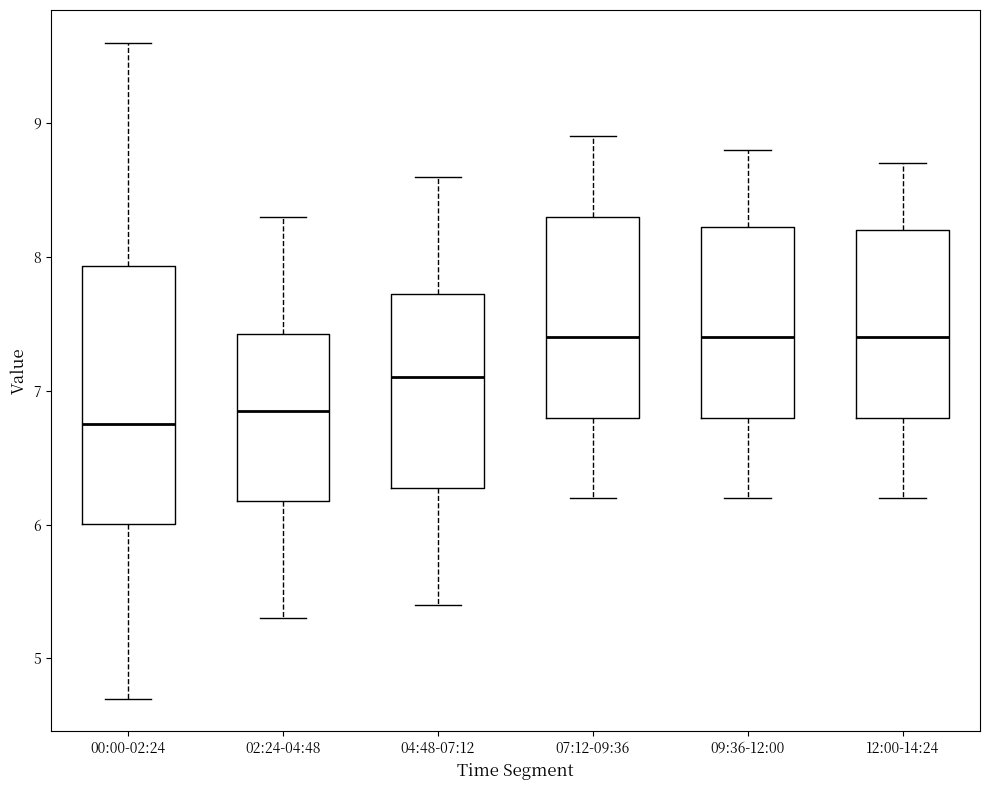

Reading left to right, read every box against the y-axis: the position of its median line, the range the box covers, and the ends of its whiskers. The values are not printed on the chart, so give them approximately, as read against the axis.

00:00-02:24: median 6.8, box 6.0 to 7.9, whiskers 4.7 to 9.6
02:24-04:48: median 6.9, box 6.2 to 7.4, whiskers 5.3 to 8.3
04:48-07:12: median 7.1, box 6.3 to 7.7, whiskers 5.4 to 8.6
07:12-09:36: median 7.4, box 6.8 to 8.3, whiskers 6.2 to 8.9
09:36-12:00: median 7.4, box 6.8 to 8.2, whiskers 6.2 to 8.8
12:00-14:24: median 7.4, box 6.8 to 8.2, whiskers 6.2 to 8.7